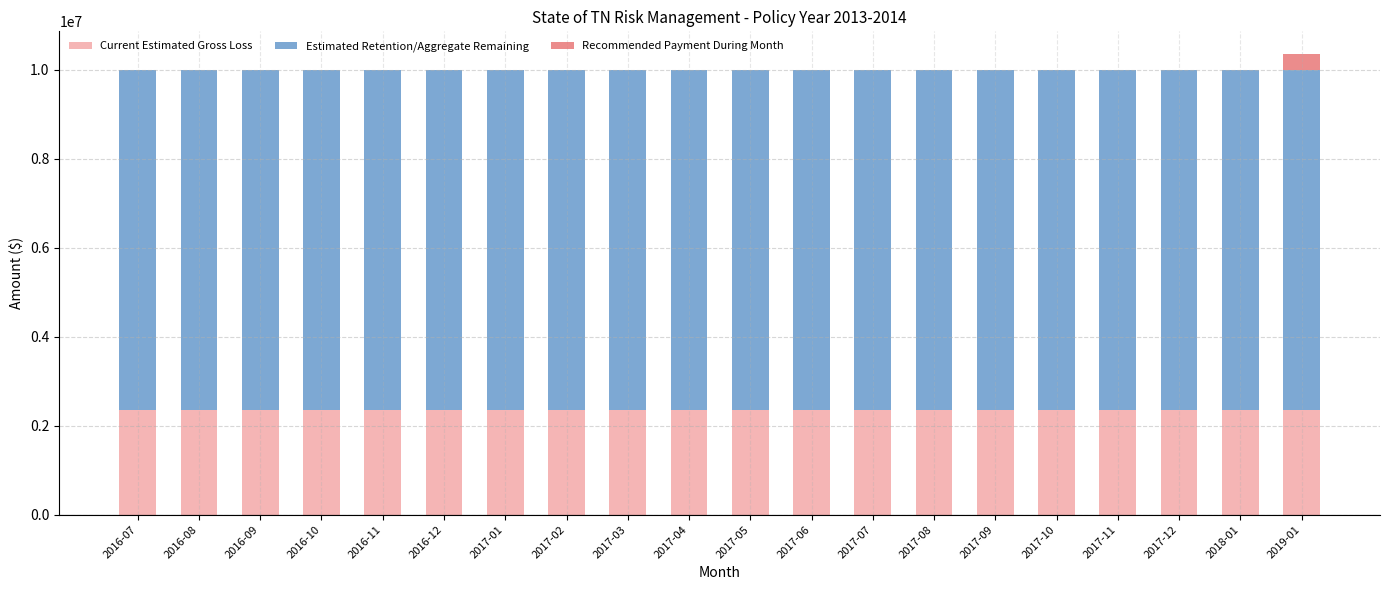

True or false: Current Estimated Gross Loss has a value of 2360175.1 at 2017-10.

True